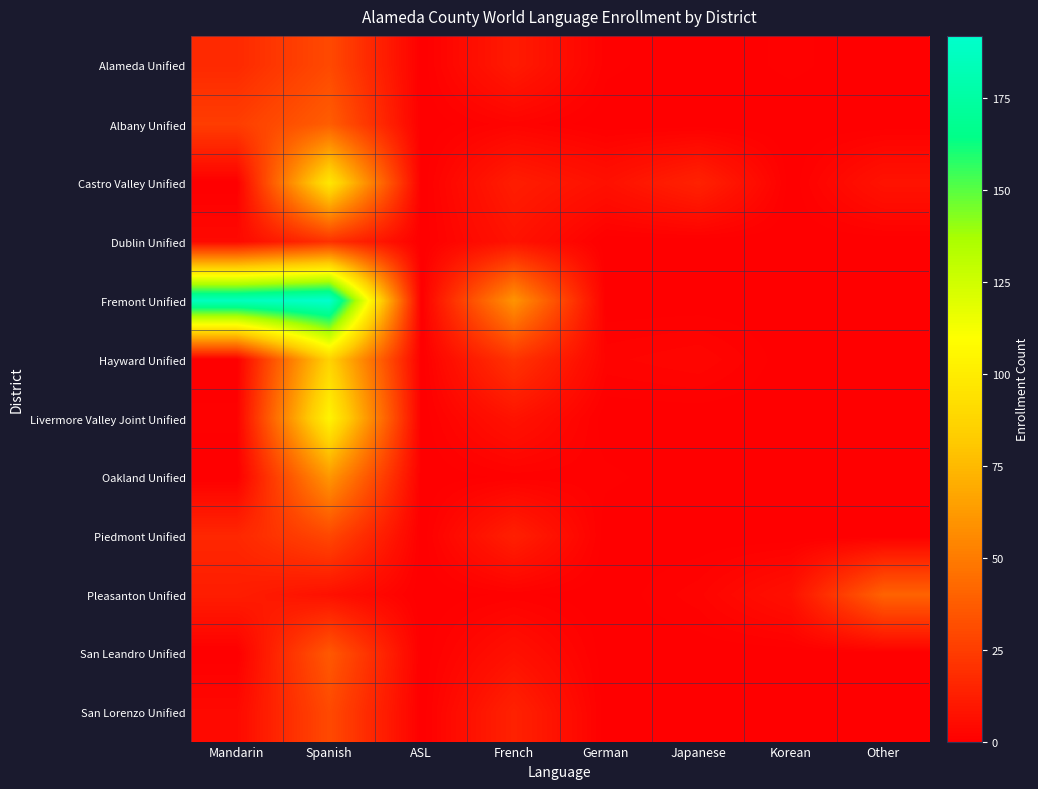

Reading left to right, what are all the values shown in this chart?

Alameda Unified: Mandarin=17	Spanish=30	ASL=0	French=11	German=1	Japanese=0	Korean=1	Other=0
Albany Unified: Mandarin=25	Spanish=38	ASL=0	French=2	German=0	Japanese=0	Korean=0	Other=0
Castro Valley Unified: Mandarin=0	Spanish=97	ASL=0	French=12	German=7	Japanese=14	Korean=0	Other=8
Dublin Unified: Mandarin=4	Spanish=20	ASL=0	French=8	German=0	Japanese=0	Korean=0	Other=0
Fremont Unified: Mandarin=186	Spanish=192	ASL=0	French=60	German=0	Japanese=0	Korean=0	Other=0
Hayward Unified: Mandarin=0	Spanish=86	ASL=0	French=21	German=2	Japanese=3	Korean=0	Other=0
Livermore Valley Joint Unified: Mandarin=1	Spanish=104	ASL=0	French=8	German=0	Japanese=0	Korean=0	Other=0
Oakland Unified: Mandarin=0	Spanish=61	ASL=0	French=1	German=1	Japanese=0	Korean=0	Other=0
Piedmont Unified: Mandarin=16	Spanish=29	ASL=0	French=13	German=0	Japanese=0	Korean=0	Other=0
Pleasanton Unified: Mandarin=12	Spanish=7	ASL=0	French=1	German=0	Japanese=2	Korean=7	Other=40
San Leandro Unified: Mandarin=0	Spanish=36	ASL=0	French=7	German=0	Japanese=0	Korean=0	Other=0
San Lorenzo Unified: Mandarin=4	Spanish=30	ASL=0	French=14	German=0	Japanese=0	Korean=0	Other=0